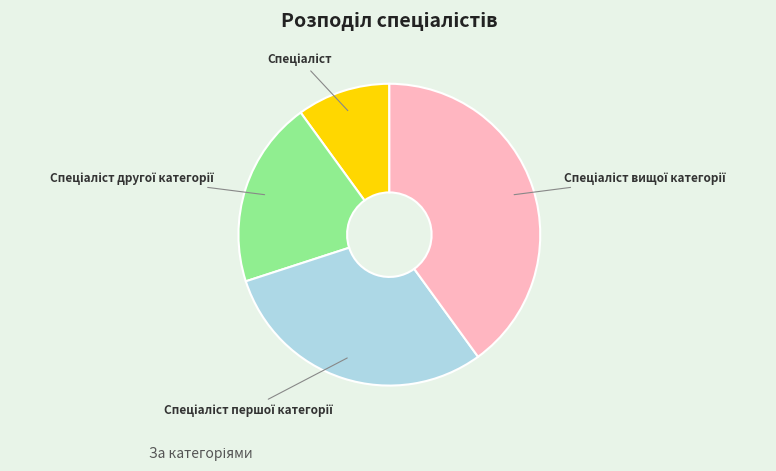

Is there a majority slice in this chart?

No